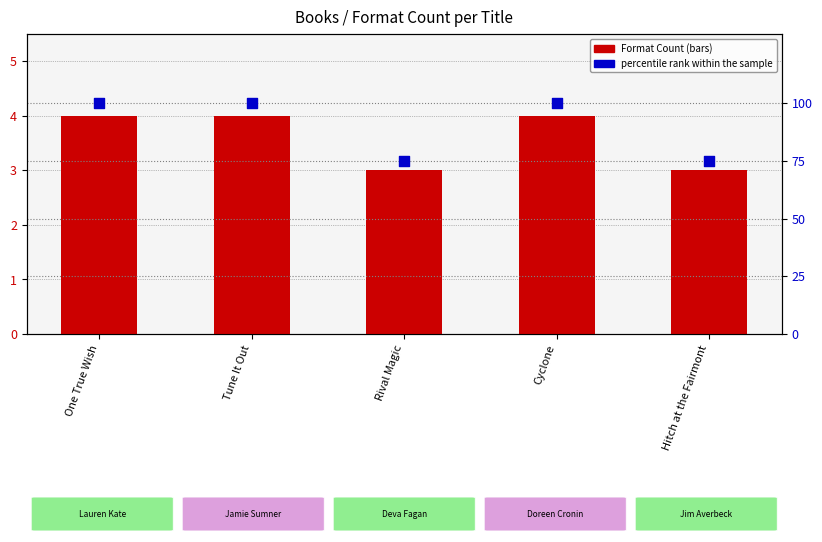

At how many categories does at least one series exceed 31?

5